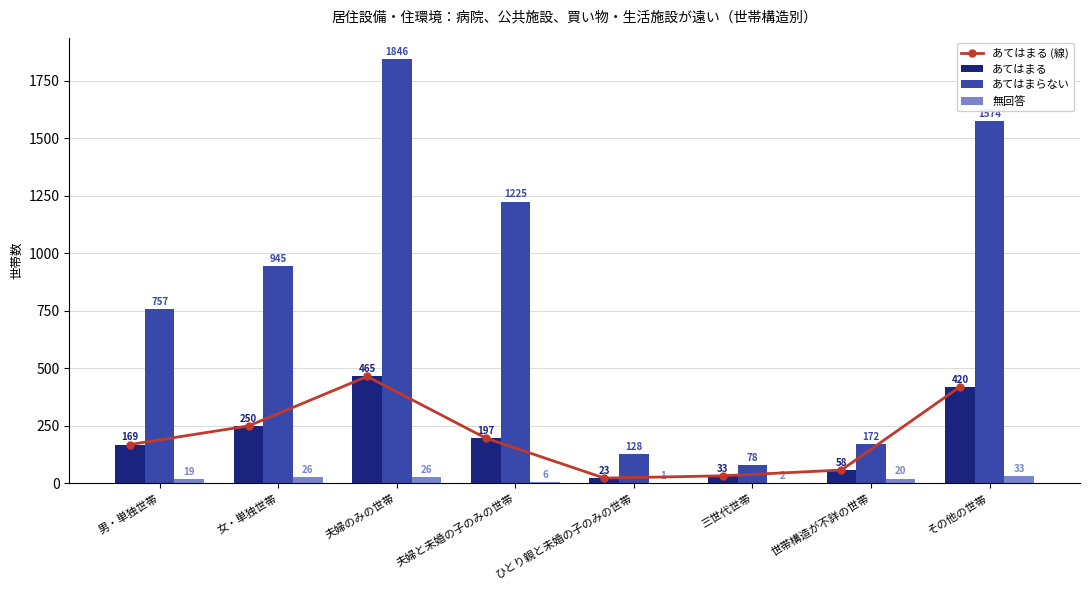

Reading left to right, transcribe all the data shown in this chart.

あてはまる (線): 男・単独世帯=169	女・単独世帯=250	夫婦のみの世帯=465	夫婦と未婚の子のみの世帯=197	ひとり親と未婚の子のみの世帯=23	三世代世帯=33	世帯構造が不詳の世帯=58	その他の世帯=420
あてはまる: 男・単独世帯=169	女・単独世帯=250	夫婦のみの世帯=465	夫婦と未婚の子のみの世帯=197	ひとり親と未婚の子のみの世帯=23	三世代世帯=33	世帯構造が不詳の世帯=58	その他の世帯=420
あてはまらない: 男・単独世帯=757	女・単独世帯=945	夫婦のみの世帯=1846	夫婦と未婚の子のみの世帯=1225	ひとり親と未婚の子のみの世帯=128	三世代世帯=78	世帯構造が不詳の世帯=172	その他の世帯=1574
無回答: 男・単独世帯=19	女・単独世帯=26	夫婦のみの世帯=26	夫婦と未婚の子のみの世帯=6	ひとり親と未婚の子のみの世帯=1	三世代世帯=2	世帯構造が不詳の世帯=20	その他の世帯=33